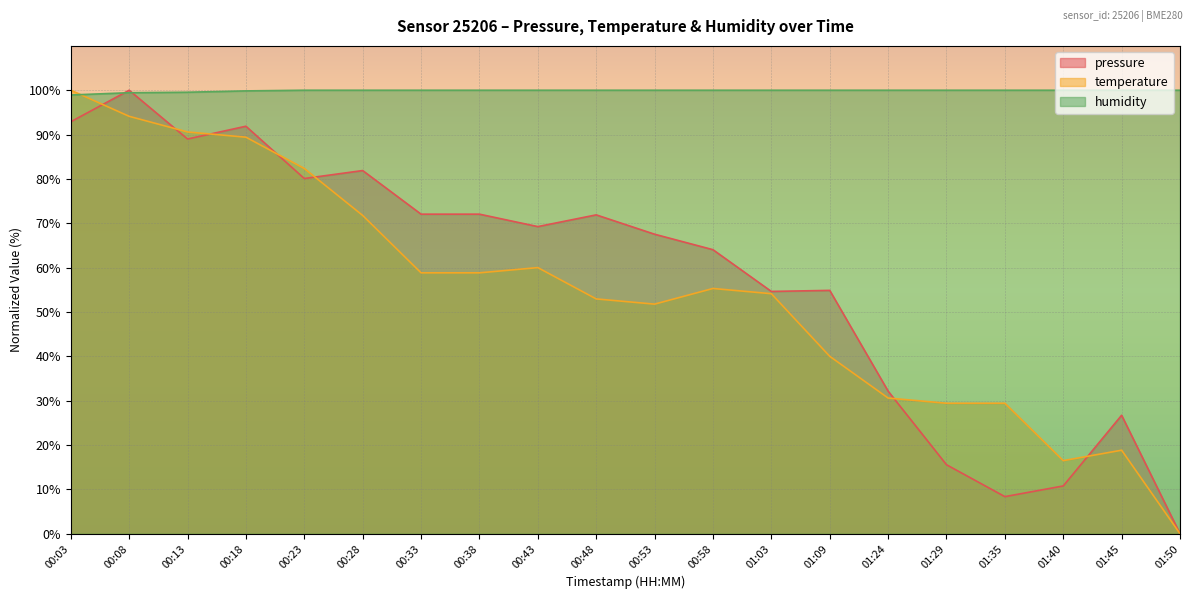

How many lines are shown in the chart?

3